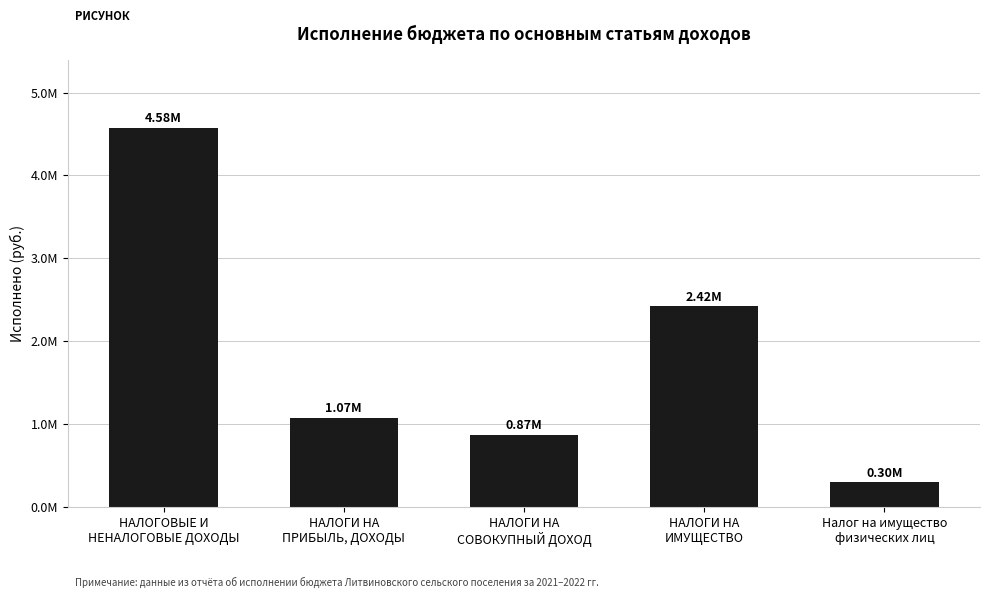

Count the number of data series in this chart.

1